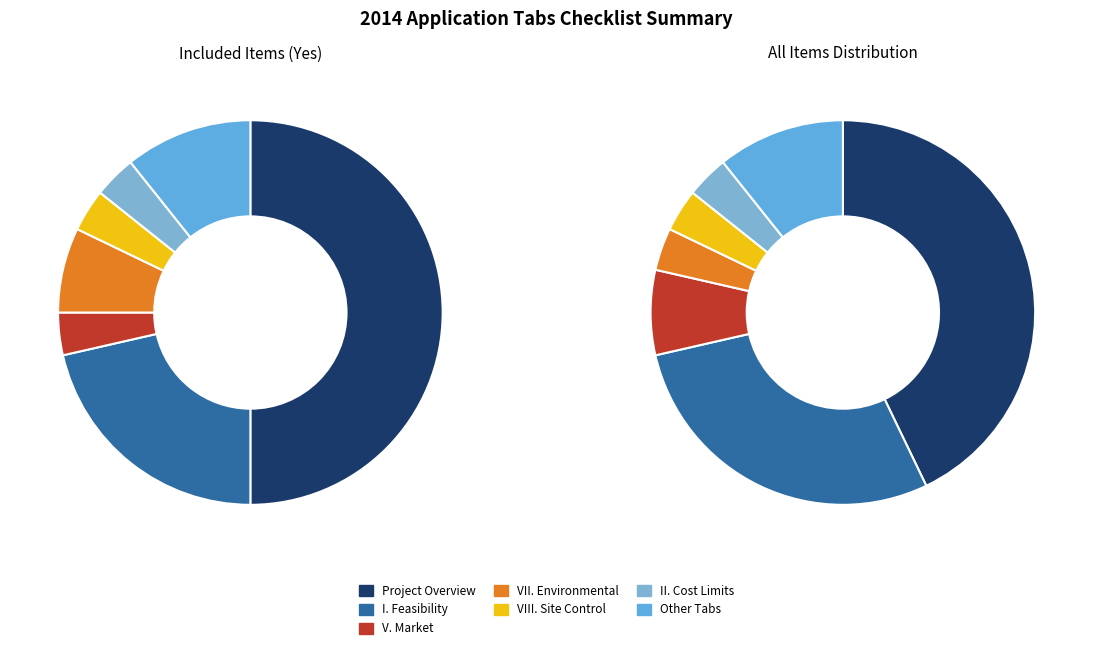

Between I. Feasibility and II. Cost Limits, which is larger?

I. Feasibility